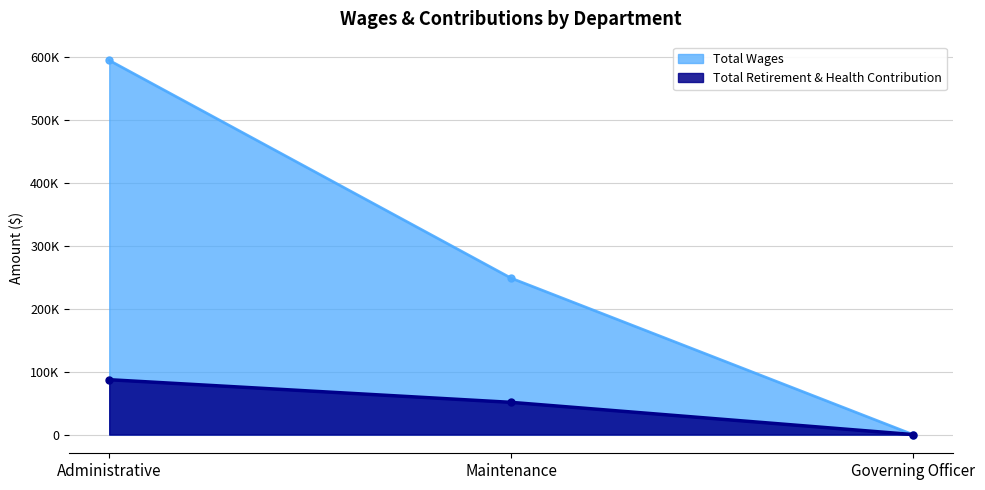

How many distinct data groups are displayed?

2